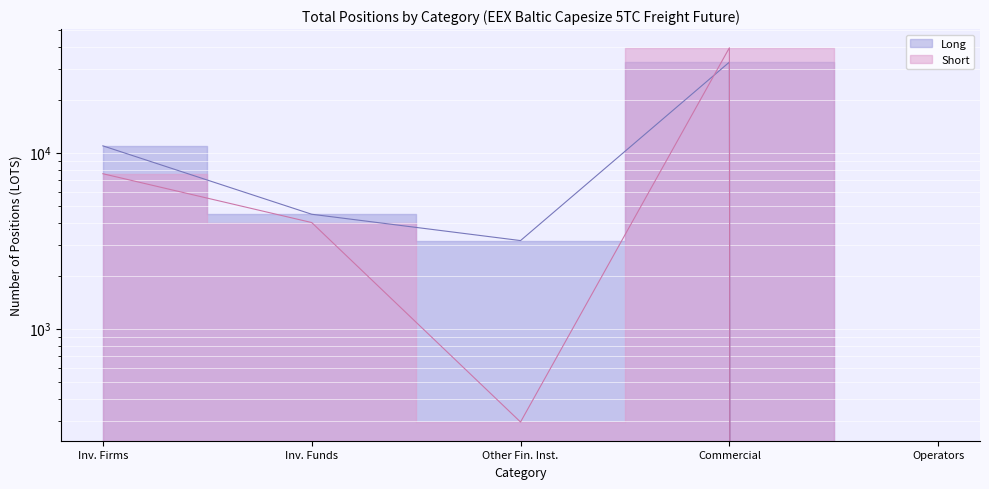

List the series in order of their peak value, lowest first.

Long, Short